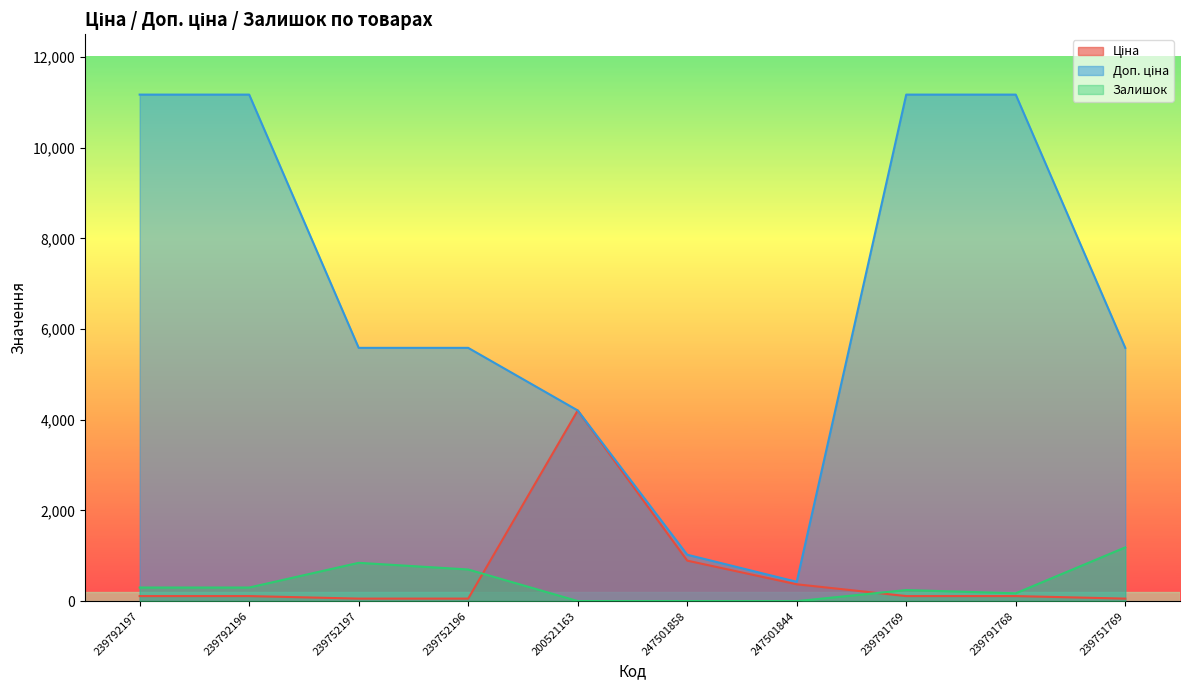

Reading left to right, transcribe all the data shown in this chart.

Ціна: 111.7	111.7	55.9	55.9	4204.8	893.3	371.3	111.7	111.7	55.9
Доп. ціна: 11169.0	11169.0	5585.0	5585.0	4205.0	1023.7	426.0	11169.0	11169.0	5585.0
Залишок: 300.0	300.0	845.0	698.0	2.0	2.0	0.0	244.0	173.0	1185.0